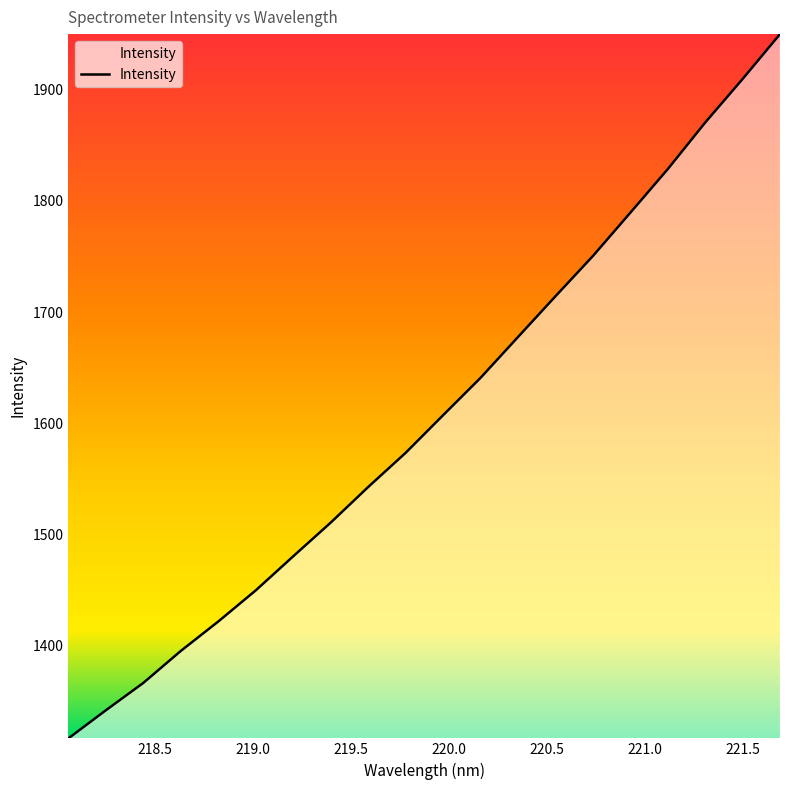

Reading left to right, list all the values displayed in this chart.

1316.1	1341.4	1366.1	1394.9	1421.4	1449.4	1480.1	1510.4	1542.4	1573.2	1607.1	1640.7	1677.5	1714.1	1750.4	1789.4	1828.6	1870.5	1909.8	1950.2